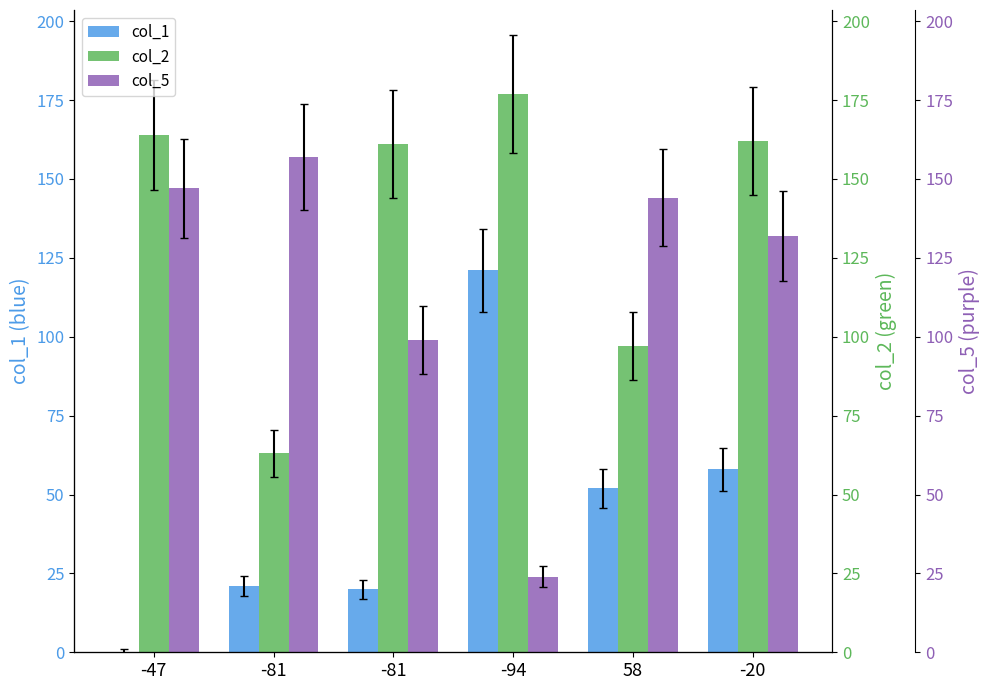

Which series has the widest spread of values?

col_5